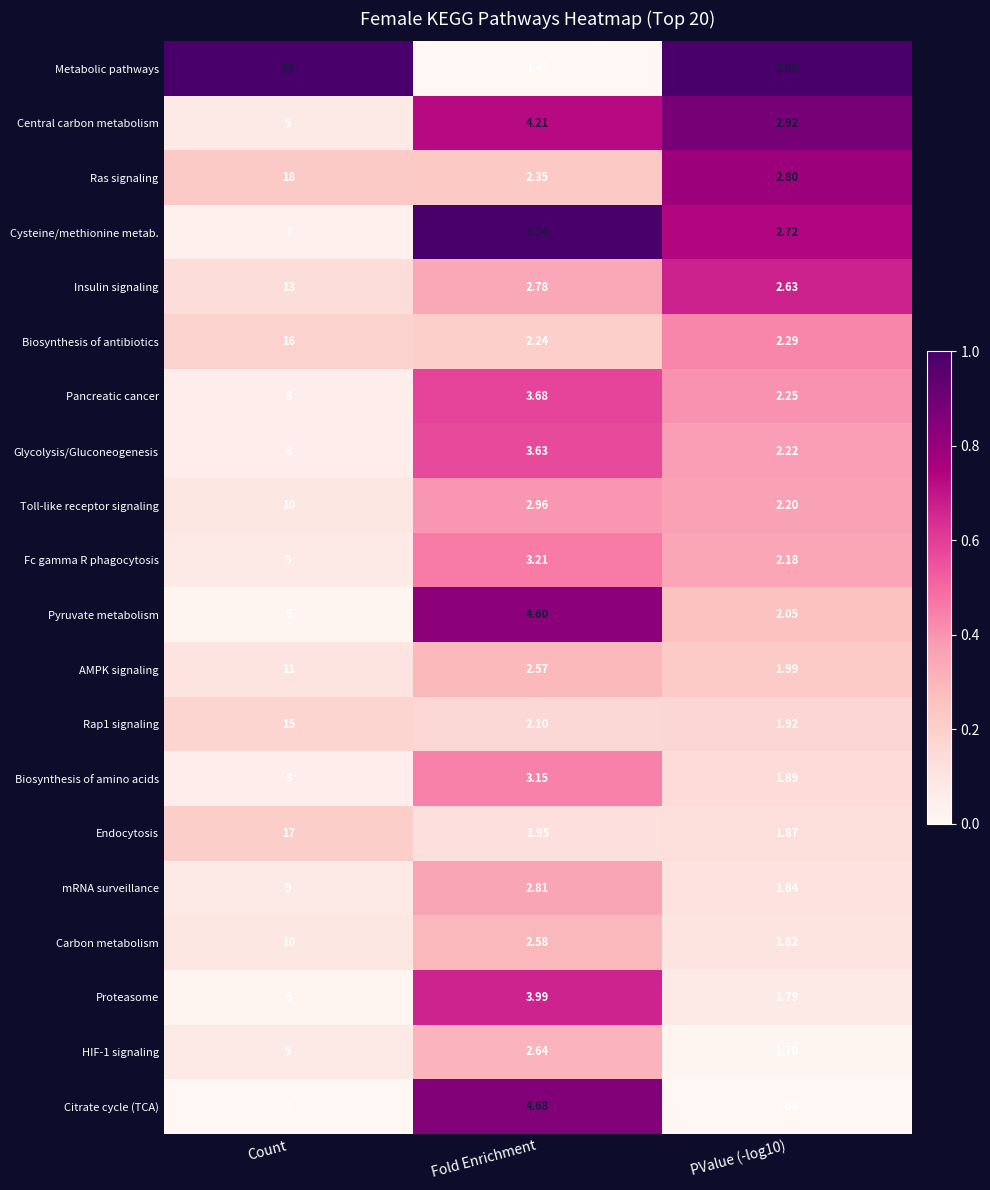

Which category has the lowest value across all series?

Fold Enrichment